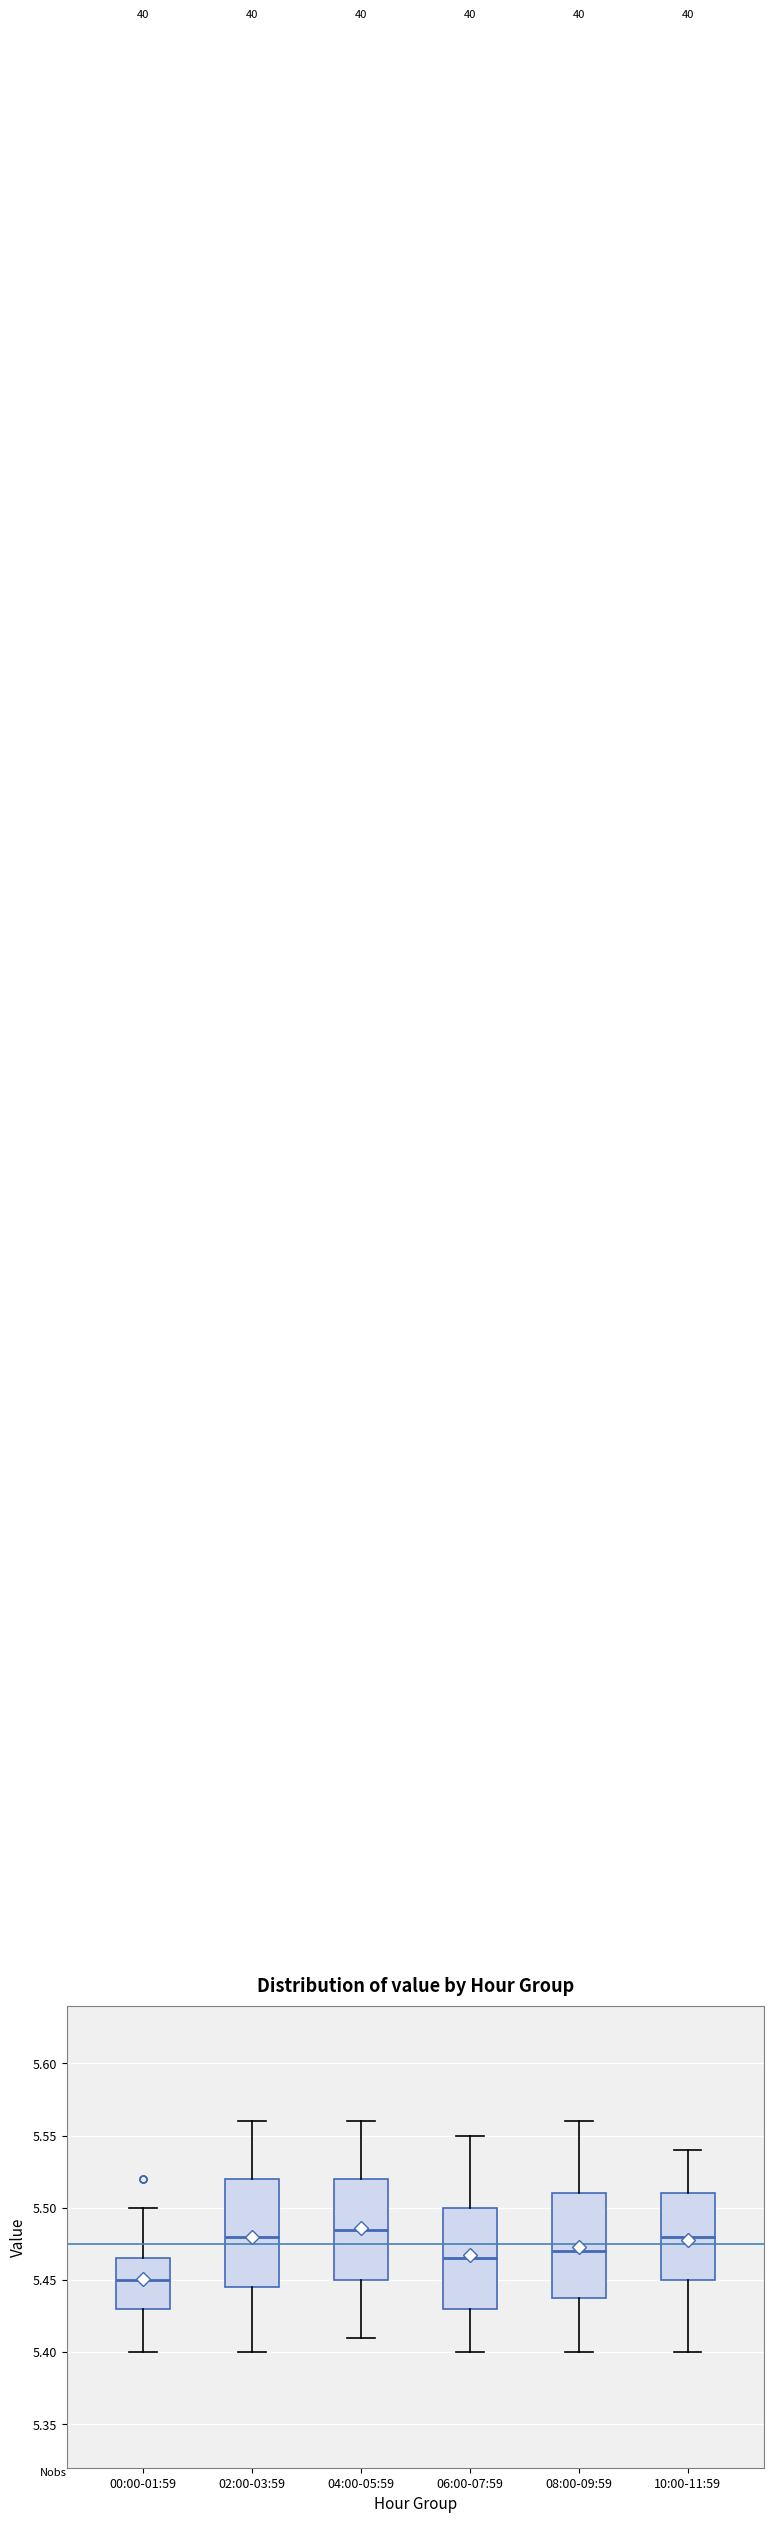

Reading left to right, read every box against the y-axis: the position of its median line, the range the box covers, and the ends of its whiskers. The values are not printed on the chart, so give them approximately, as read against the axis.

00:00-01:59: median 5.450, box 5.430 to 5.465, whiskers 5.400 to 5.500
02:00-03:59: median 5.480, box 5.445 to 5.520, whiskers 5.400 to 5.560
04:00-05:59: median 5.485, box 5.450 to 5.520, whiskers 5.410 to 5.560
06:00-07:59: median 5.465, box 5.430 to 5.500, whiskers 5.400 to 5.550
08:00-09:59: median 5.470, box 5.440 to 5.510, whiskers 5.400 to 5.560
10:00-11:59: median 5.480, box 5.450 to 5.510, whiskers 5.400 to 5.540